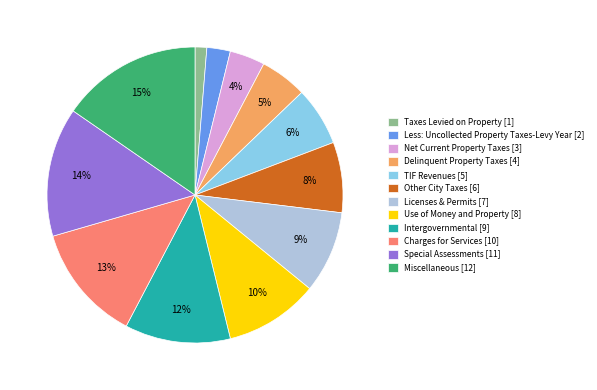

Is the sum of TIF Revenues [5] and Less: Uncollected Property Taxes-Levy Year [2] greater than half?

No